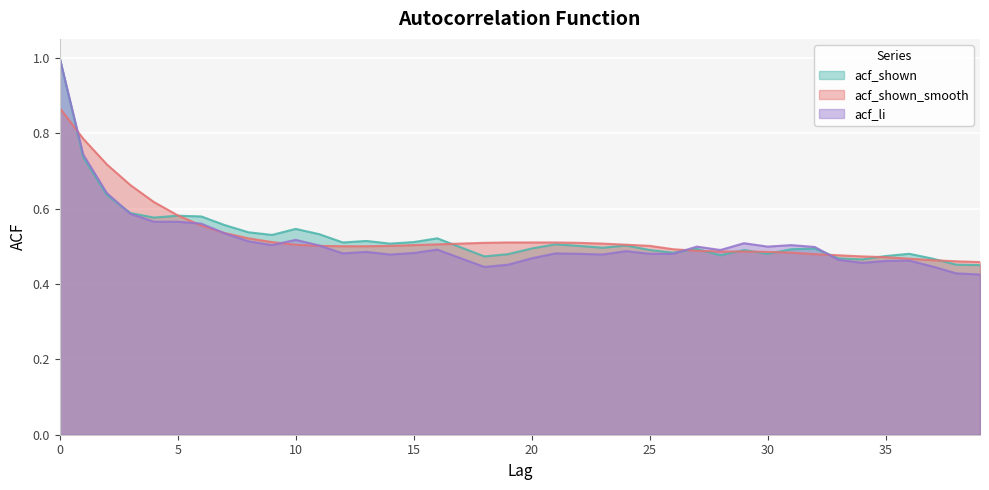

Is it true that acf_shown_smooth equals 0.2 at 1?

False